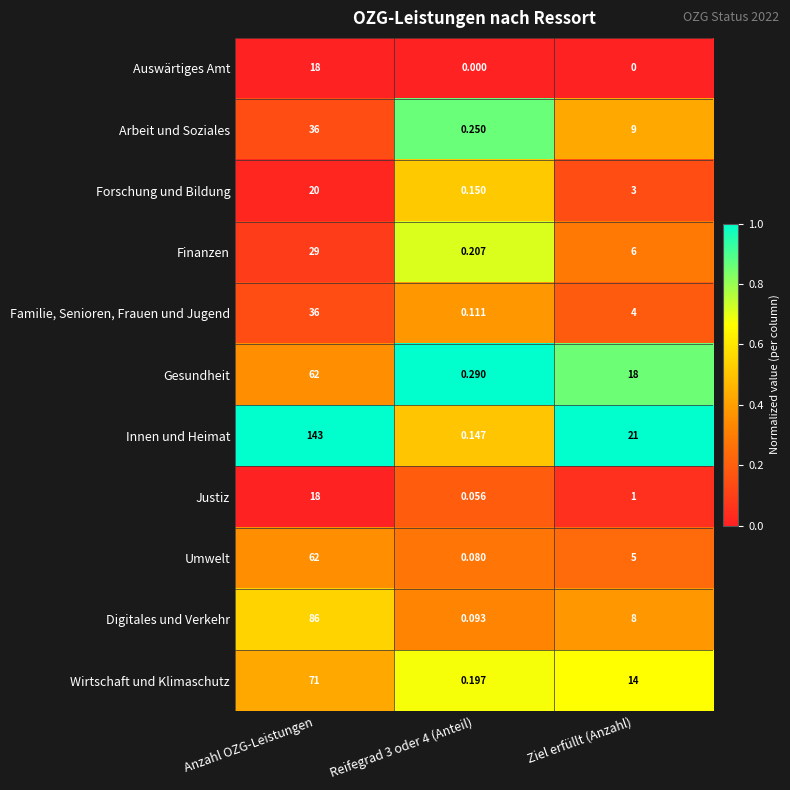

Where does the Digitales und Verkehr series first go above 8?

Anzahl OZG-Leistungen